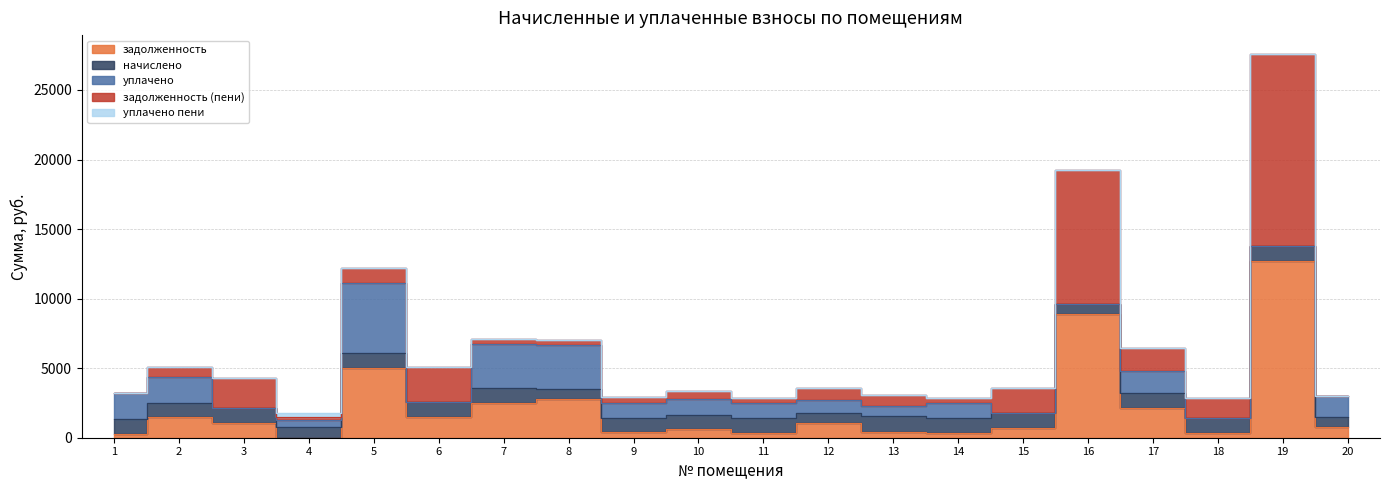

What is the average value of the начислено series?

993.7